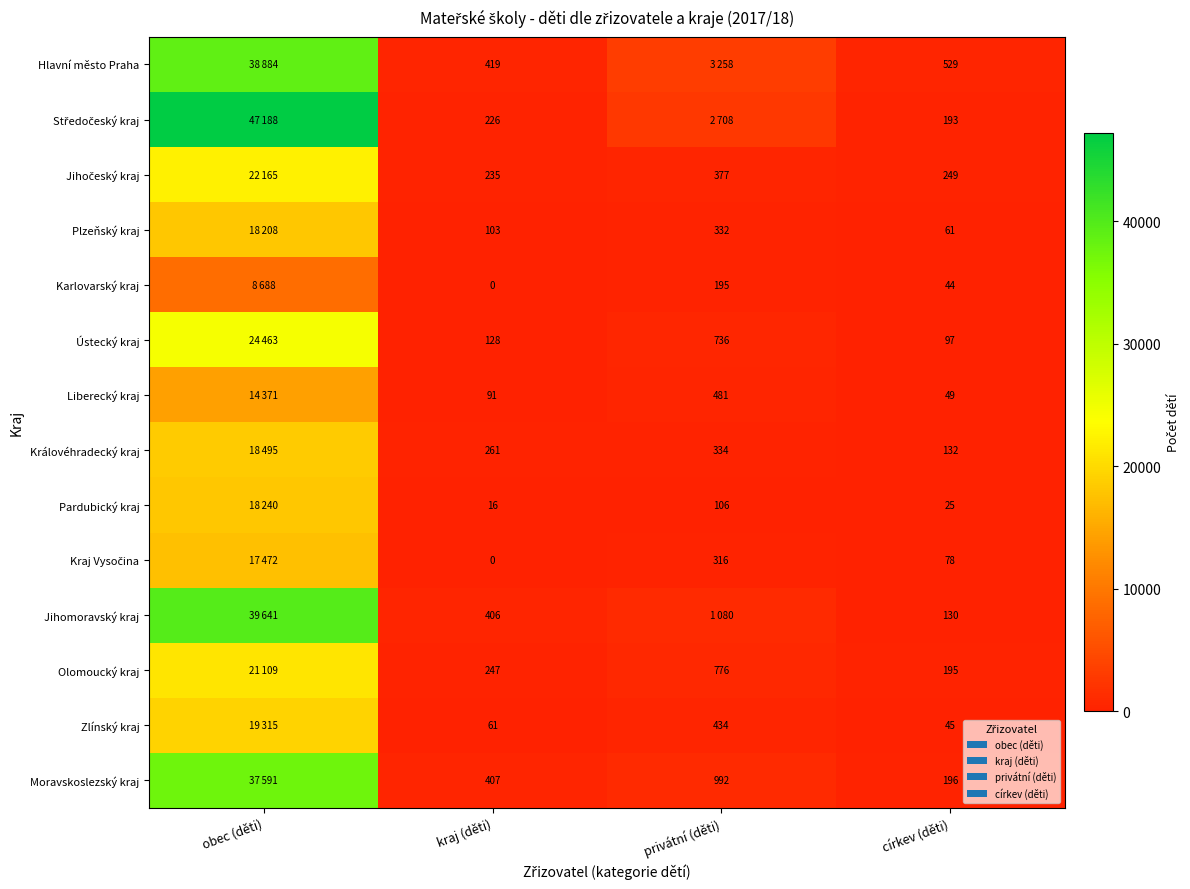

True or false: Zlínský kraj has a value of 79 at církev (děti).

False